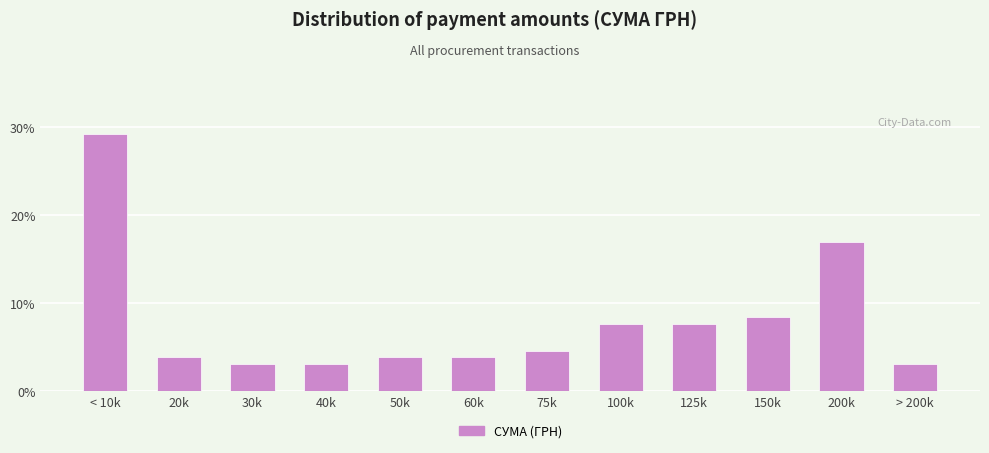

Reading left to right, transcribe all the data shown in this chart.

< 10k=29.2	20k=3.8	30k=3.1	40k=3.1	50k=3.8	60k=3.8	75k=4.6	100k=7.7	125k=7.7	150k=8.5	200k=16.9	> 200k=3.1